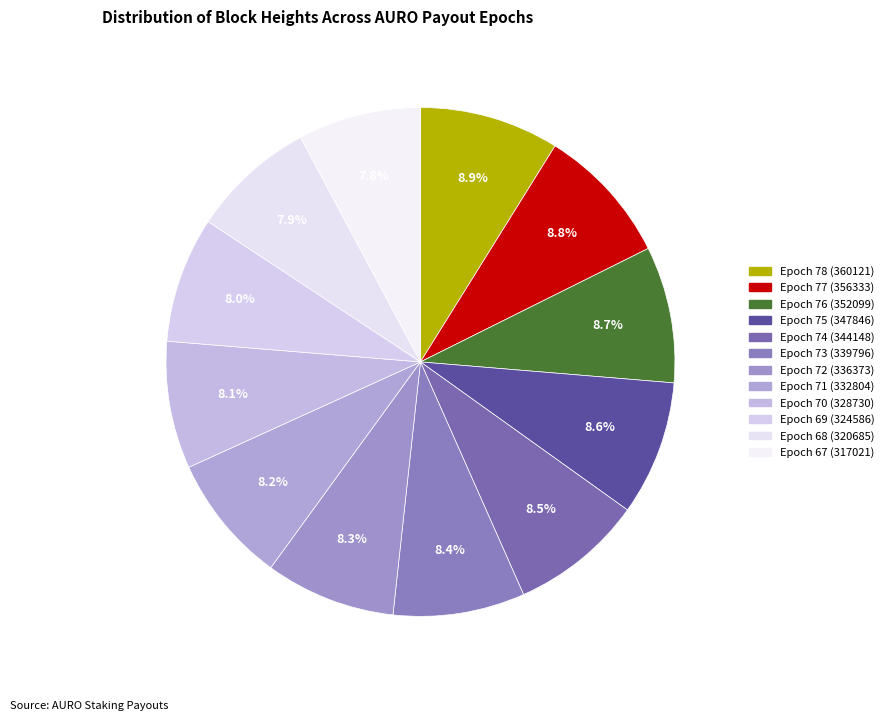

Approximately how many times larger is the value at Epoch 76 (352099) compared to Epoch 67 (317021)?

1.1